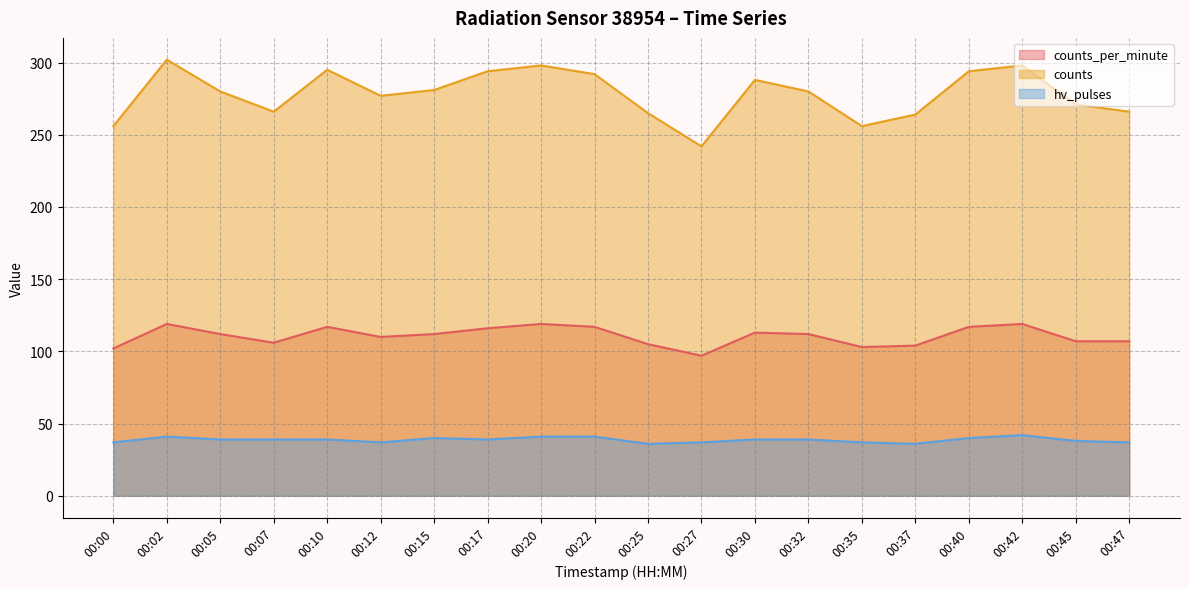

Which has a higher value, 00:02 or 00:45?

00:02